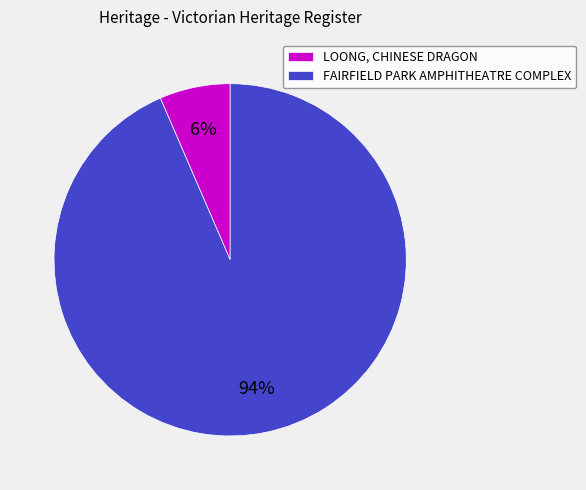

Is there a majority slice in this chart?

Yes